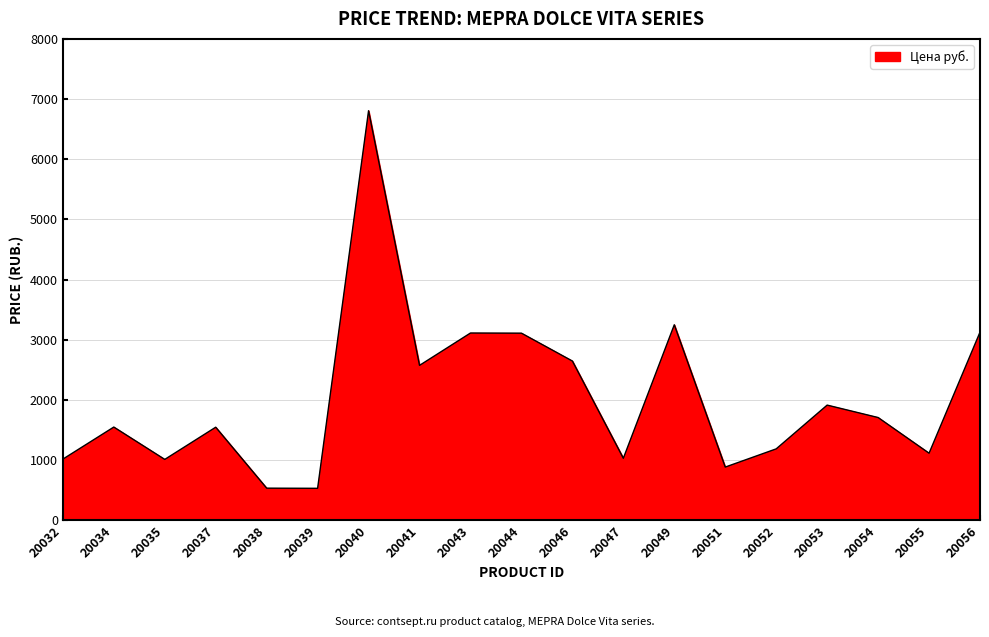

At which label is the value closest to 3669?

20049